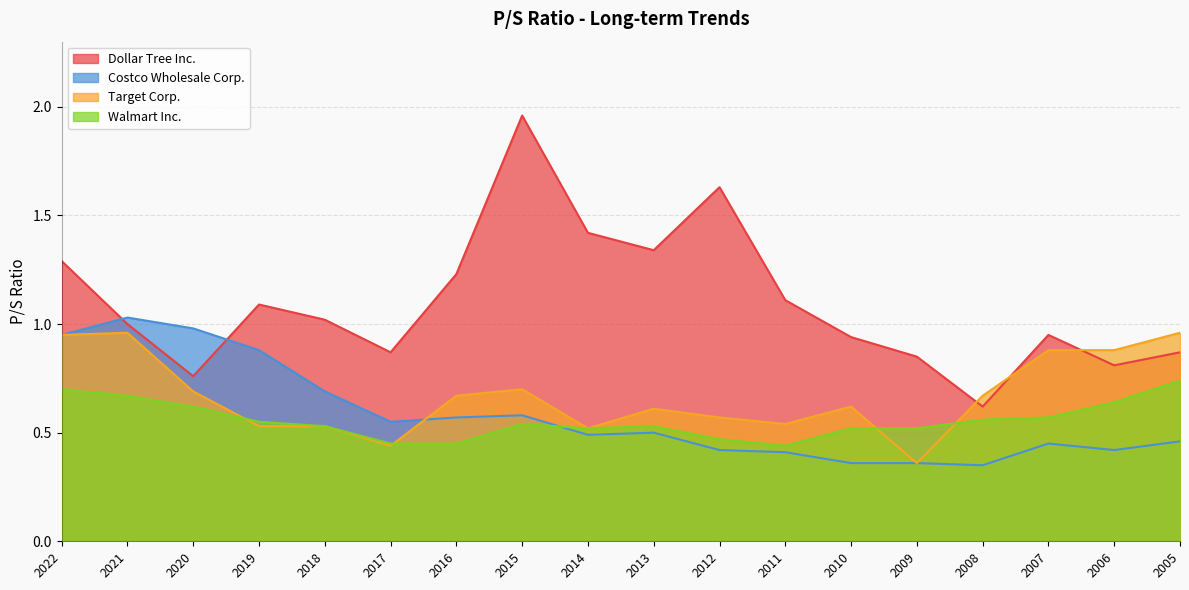

Which series has the widest spread of values?

Dollar Tree Inc.